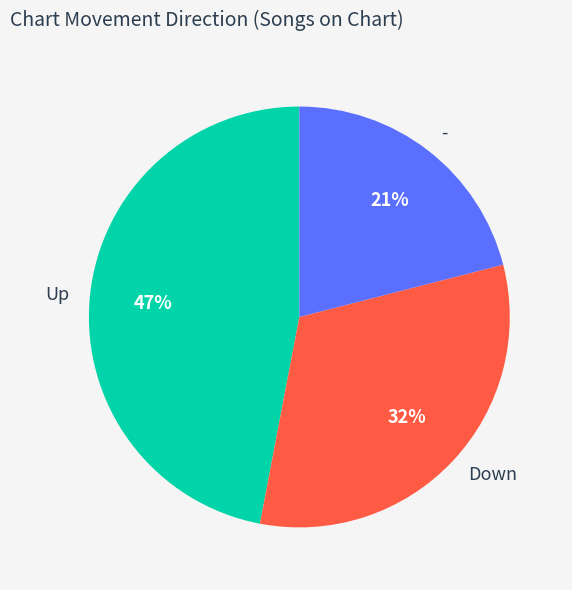

Approximately how many times larger is the value at Down compared to -?

1.5